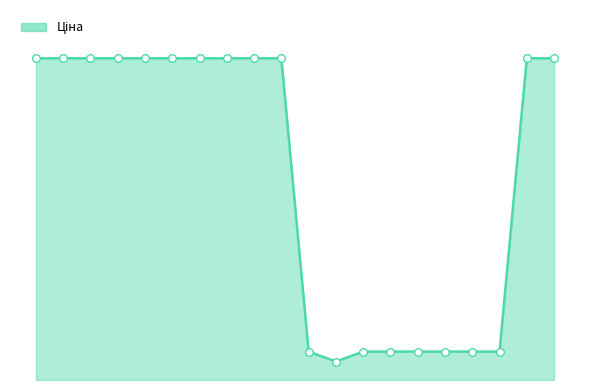

Is this an area chart (filled region under the line)?

Yes